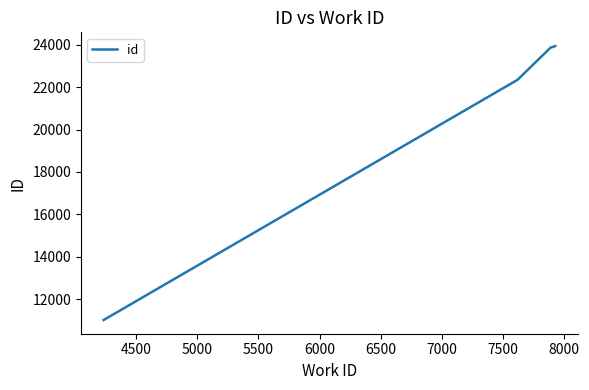

What is the smallest value displayed?

11016